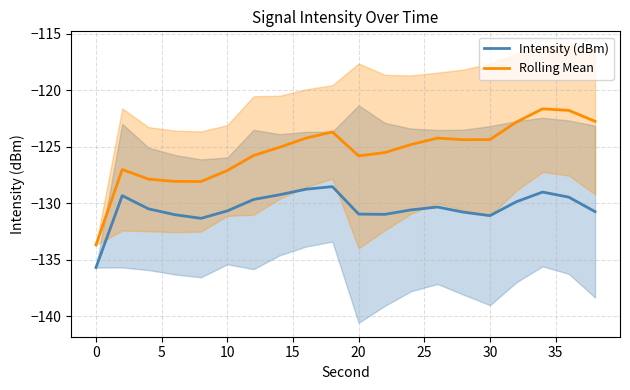

True or false: Intensity (dBm) and Rolling Mean cross at least once.

False